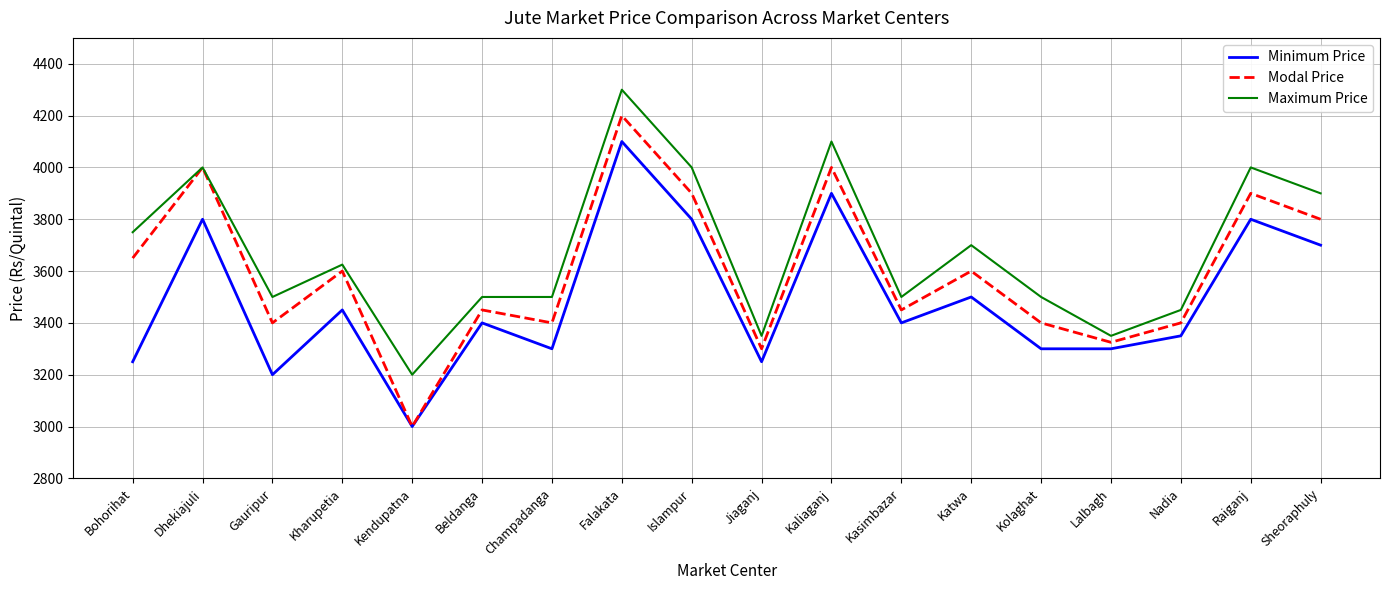

True or false: Minimum Price and Maximum Price cross at least once.

False